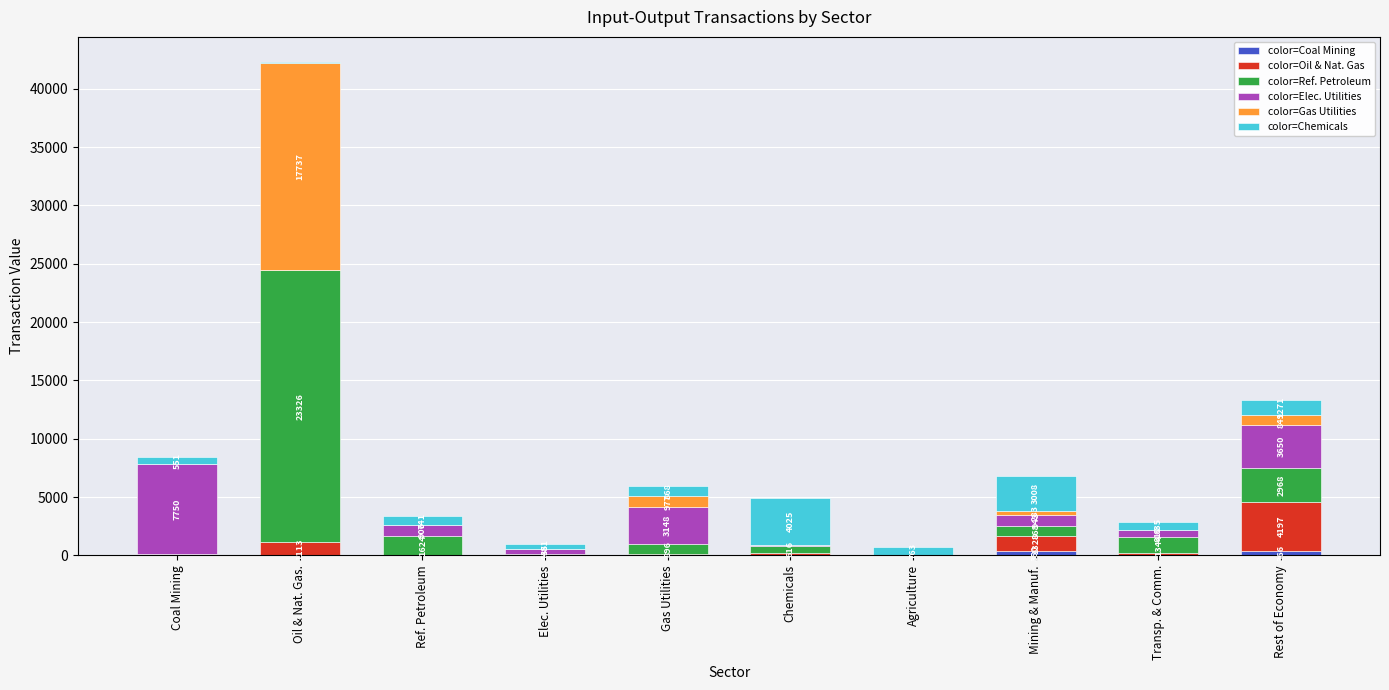

At which category is the sum across all series the highest?

Oil & Nat. Gas.